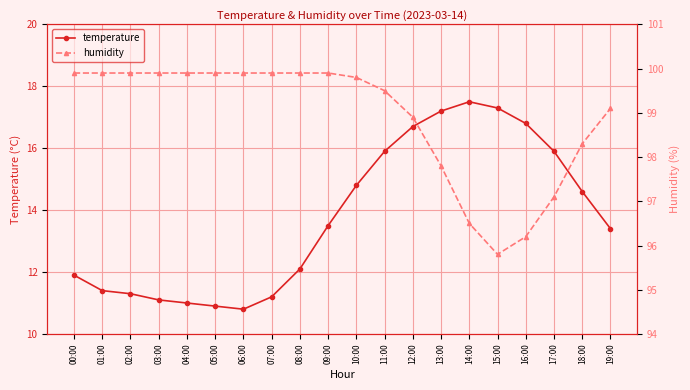

What is the difference between the second highest and minimum values in the humidity series?

4.1